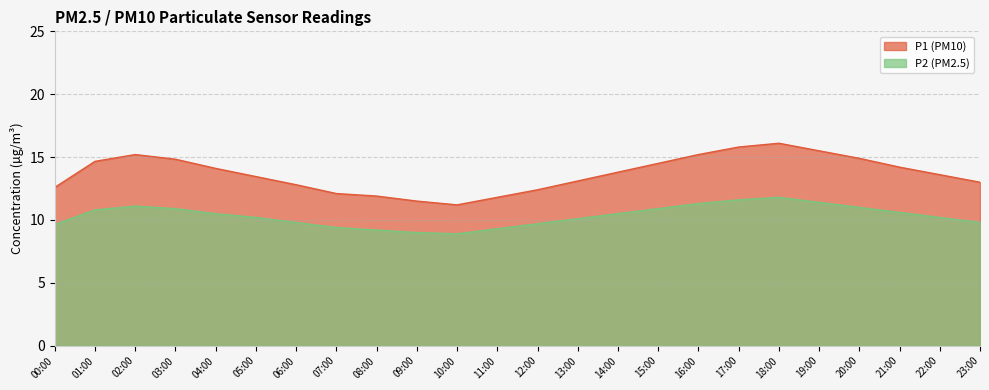

What is the spread (max minus min) of values at 13:00?

3.0